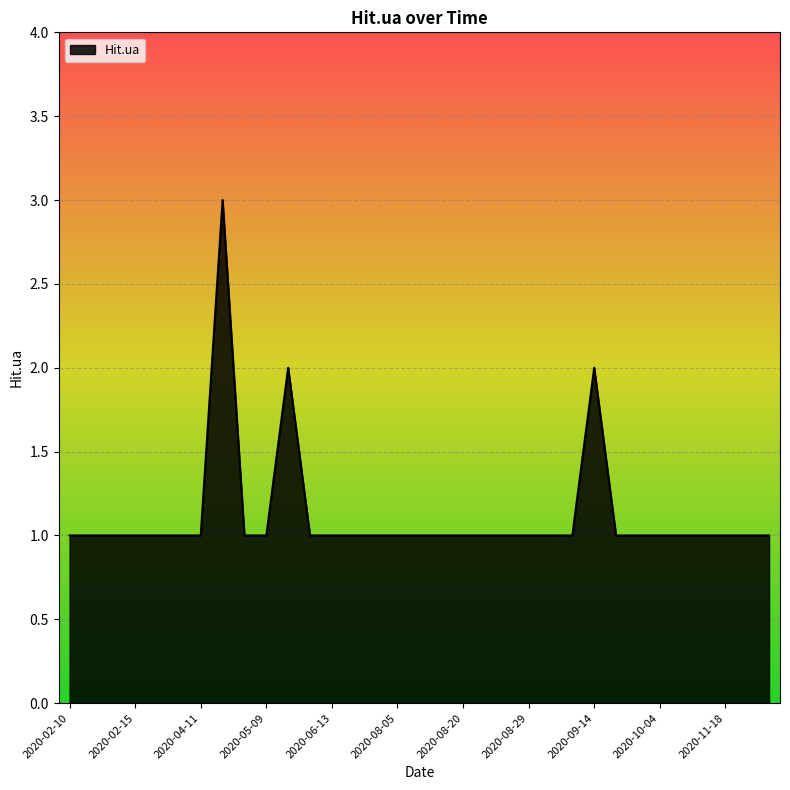

What is the greatest value displayed?

3